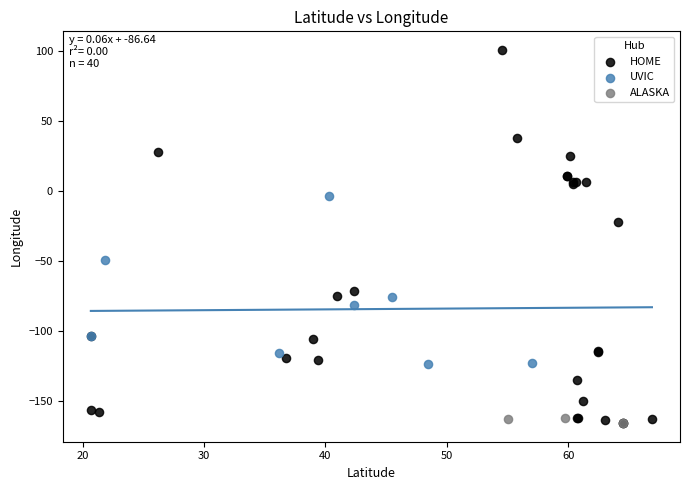

Which series has the largest Y range (max minus min)?

HOME